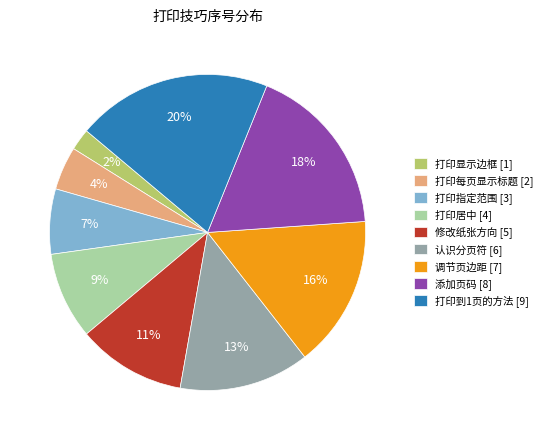

Which category has the smallest portion of the pie?

打印显示边框